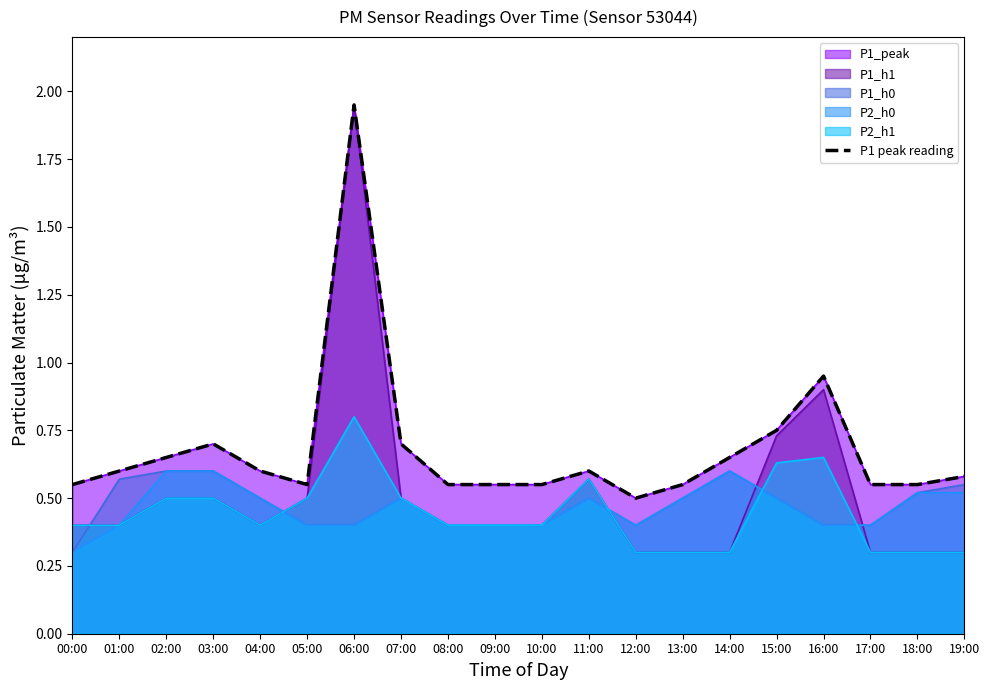

Does the chart display data point markers on the line(s)?

No